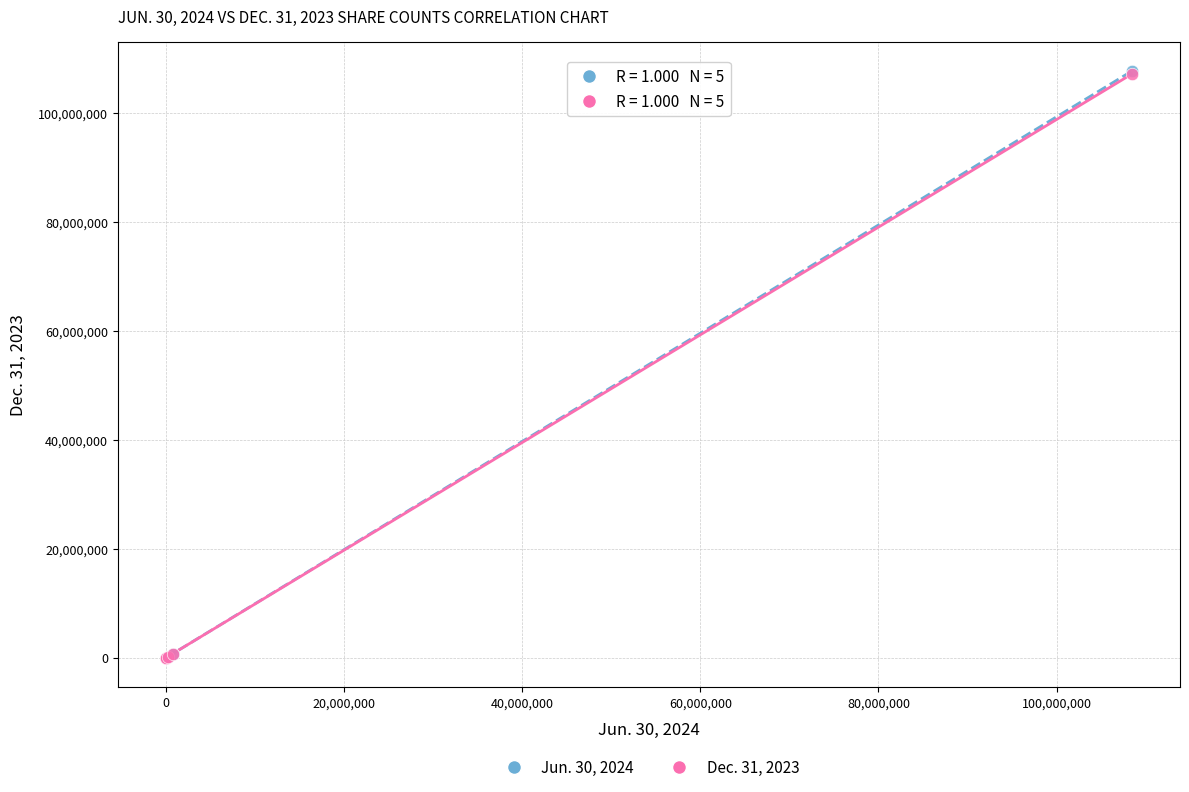

Which series has the widest spread of Y values?

Jun. 30, 2024